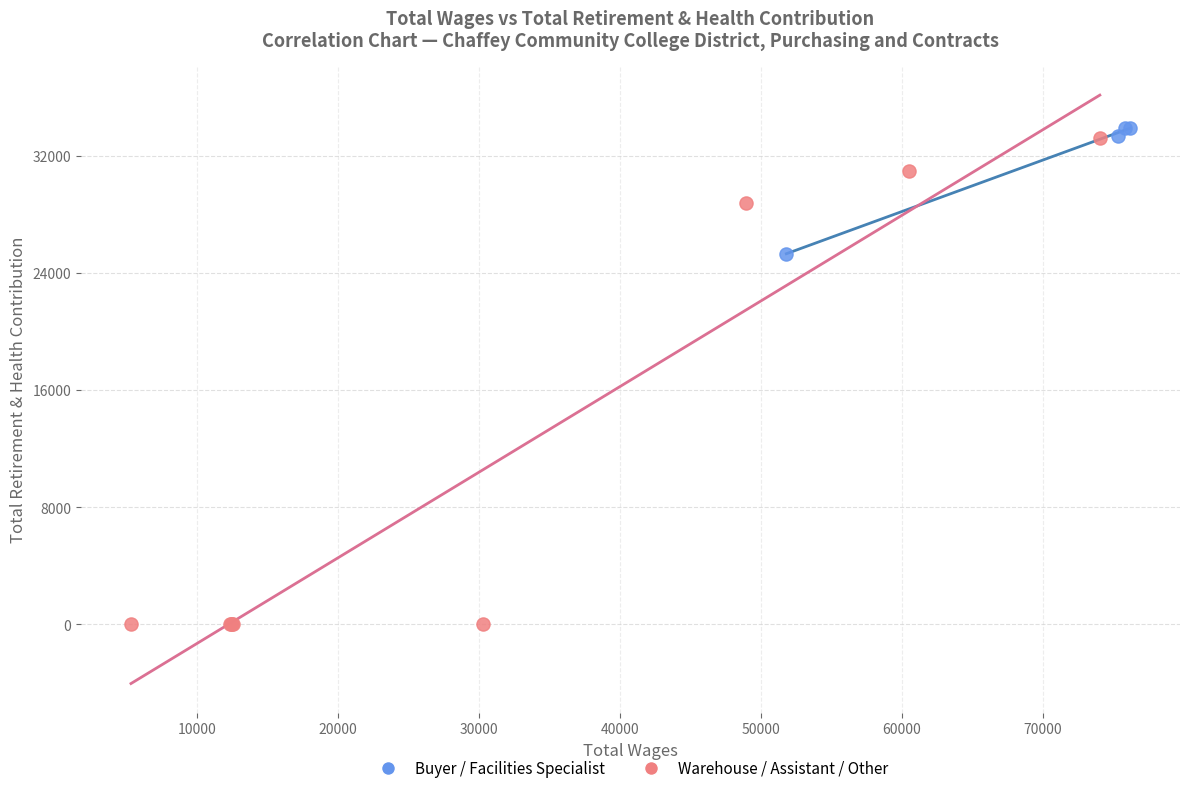

Which series contains the highest Y value?

Buyer / Facilities Specialist